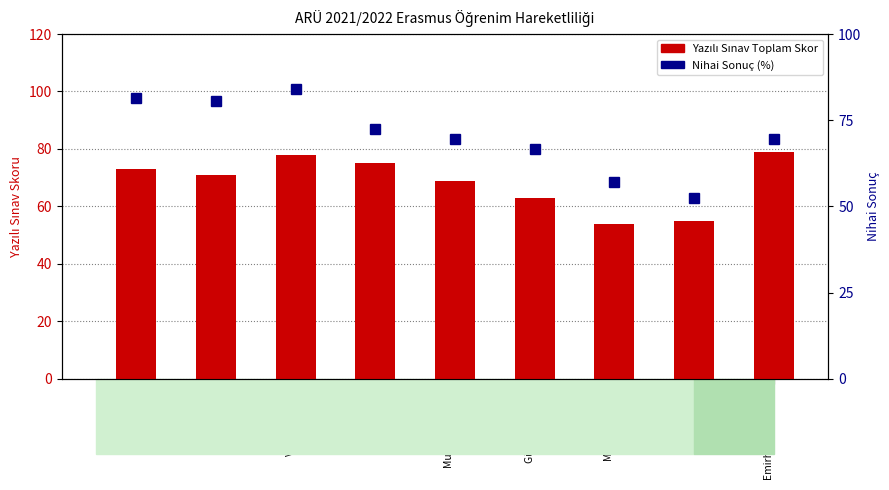

Rank the series by their average value, from lowest to highest.

Yazılı Sınav Toplam Skor, Nihai Sonuç (%)